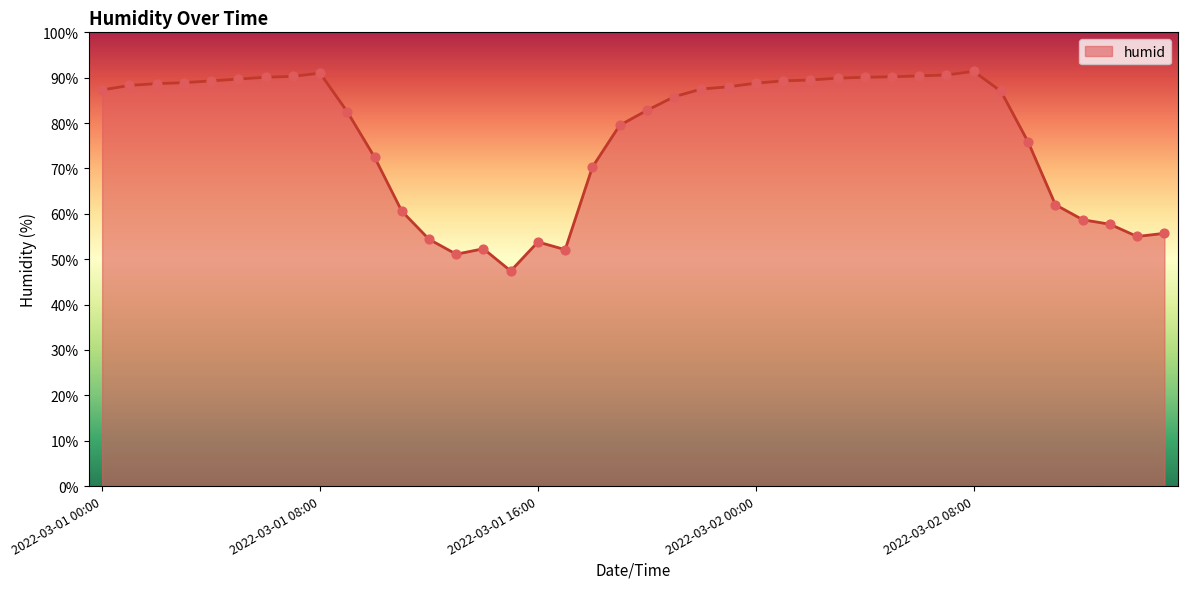

What is the difference between the maximum and minimum values?

44.0